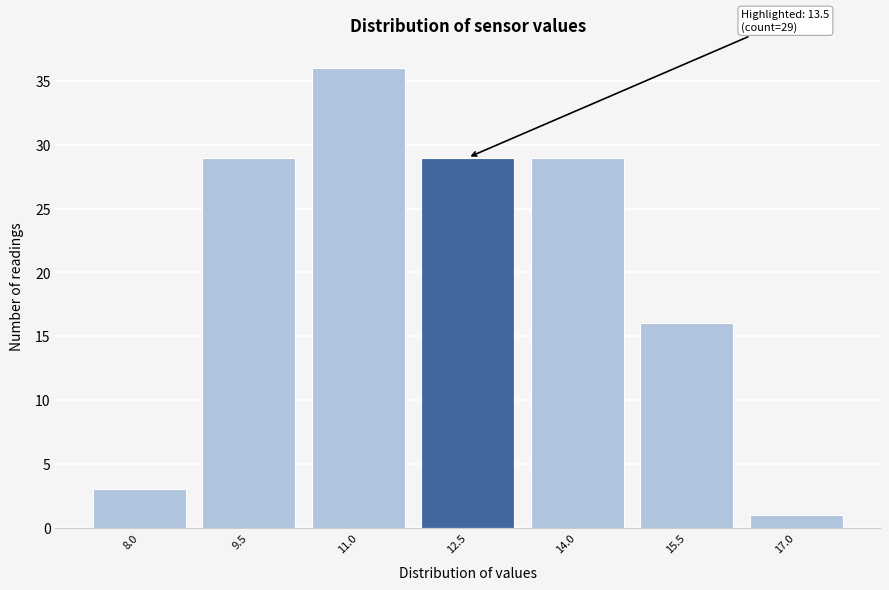

Reading left to right, list all the values displayed in this chart.

8.0=3	9.5=29	11.0=36	12.5=29	14.0=29	15.5=16	17.0=1